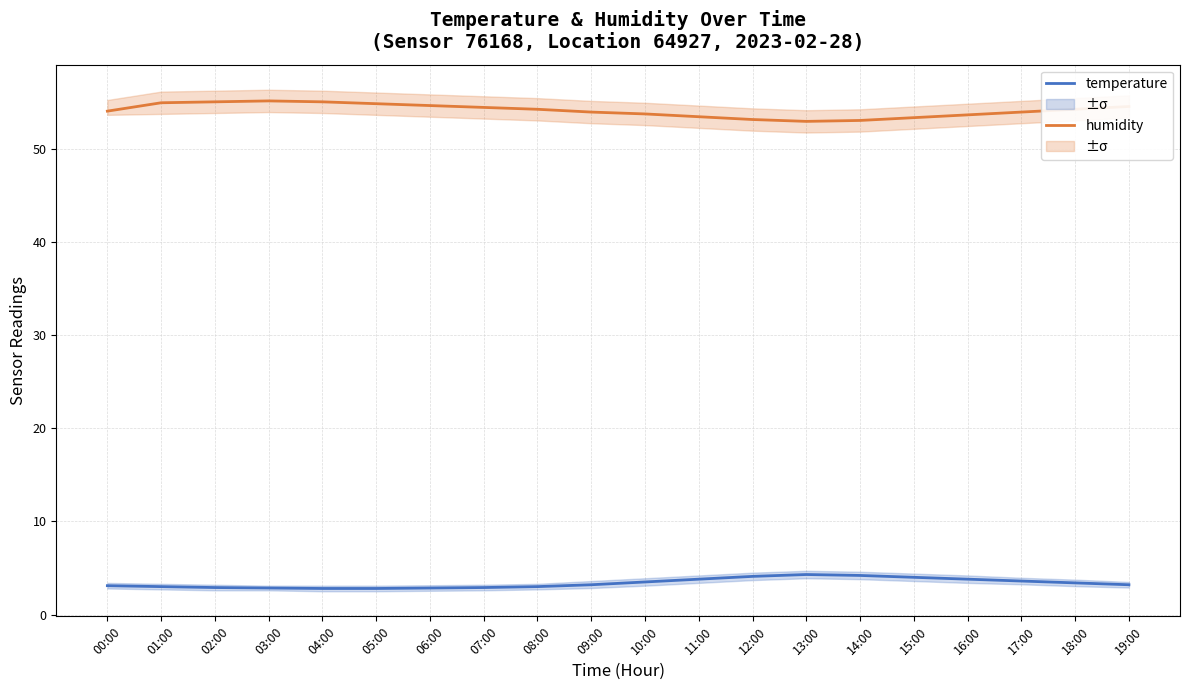

What is the minimum value for humidity?

53.0